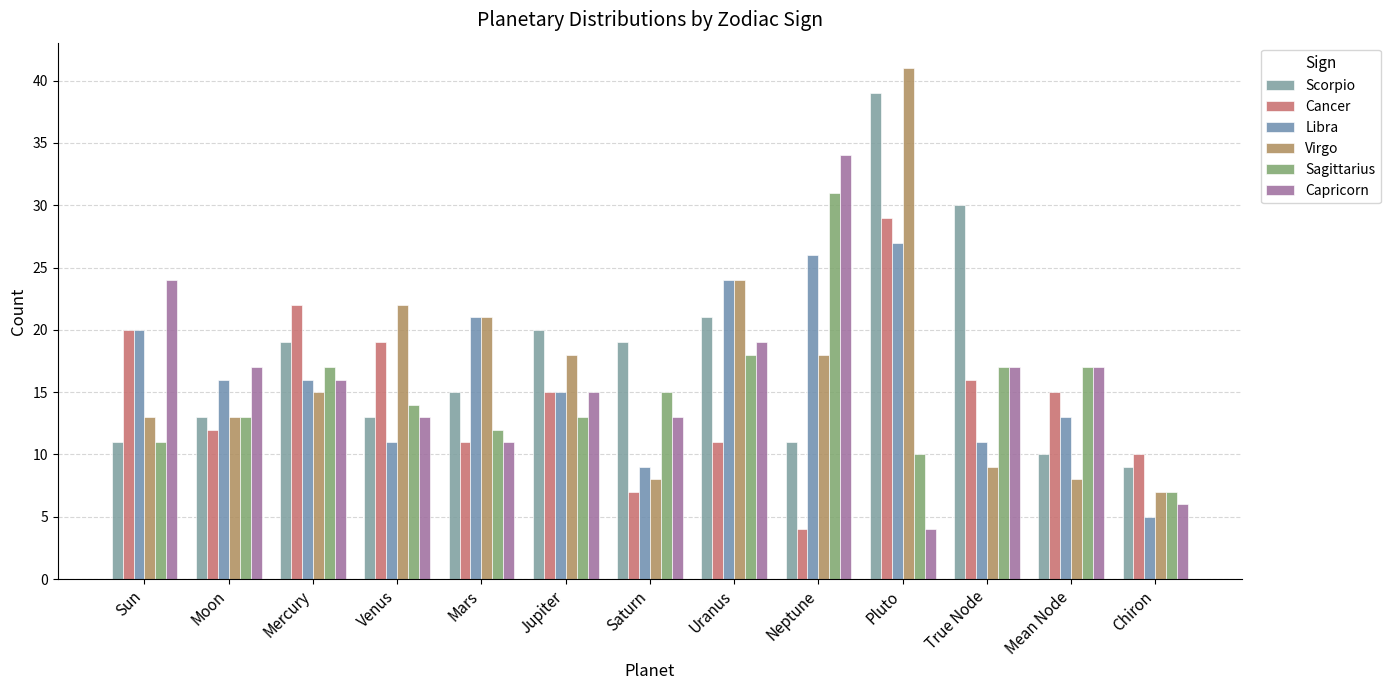

Is the value of Sagittarius at Venus greater than the value of Cancer at Mars?

Yes